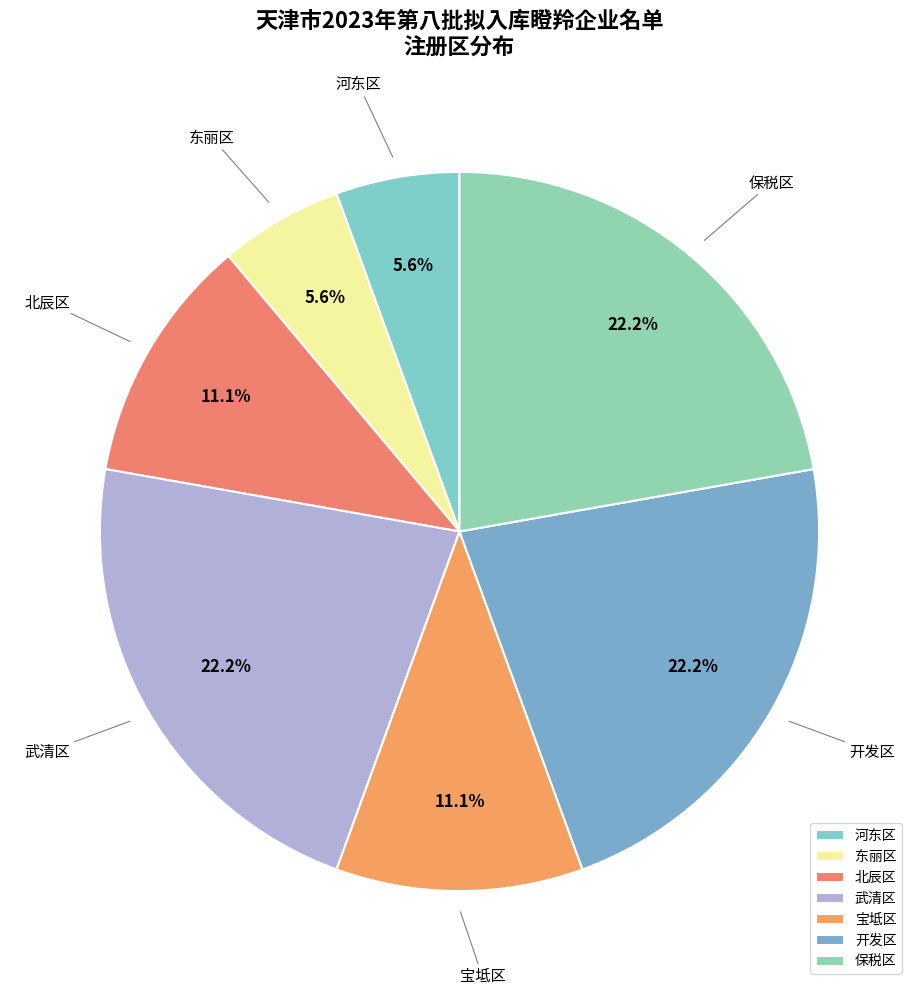

How many segments does this pie chart have?

7